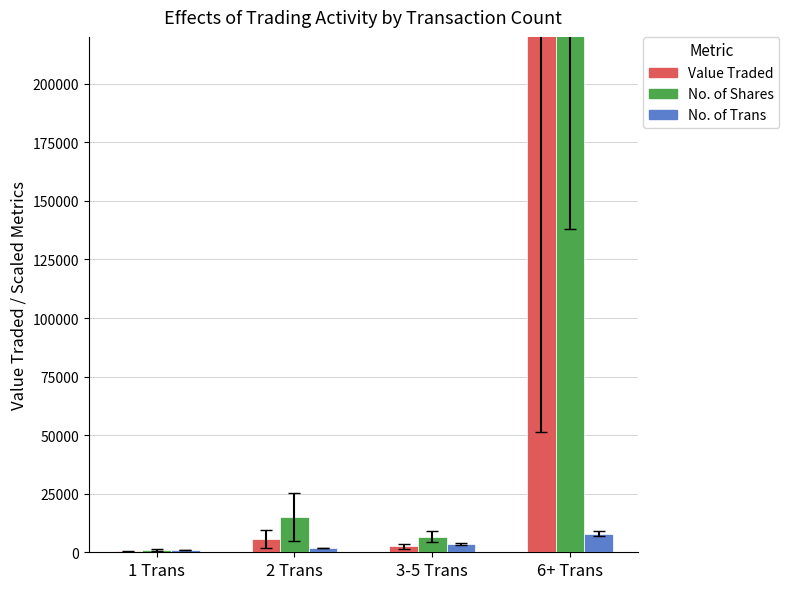

What is the difference between the second highest and second lowest values in the Value Traded series?

3214.3